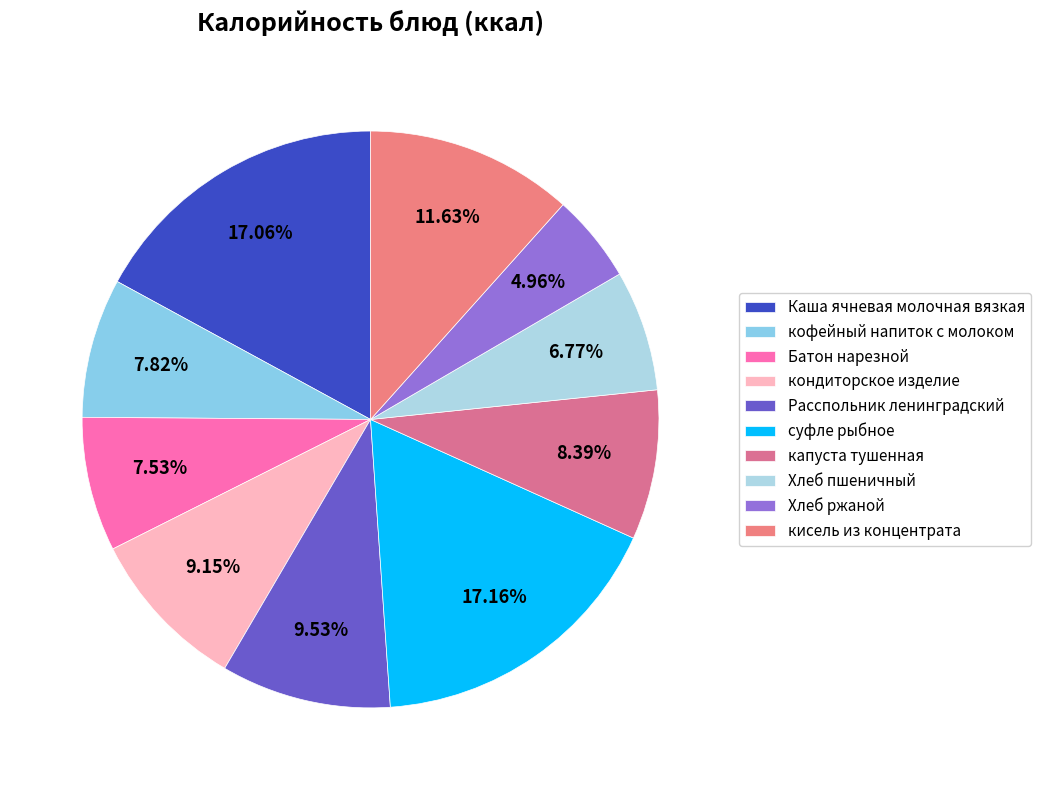

Between суфле рыбное and Каша ячневая молочная вязкая, which is larger?

суфле рыбное